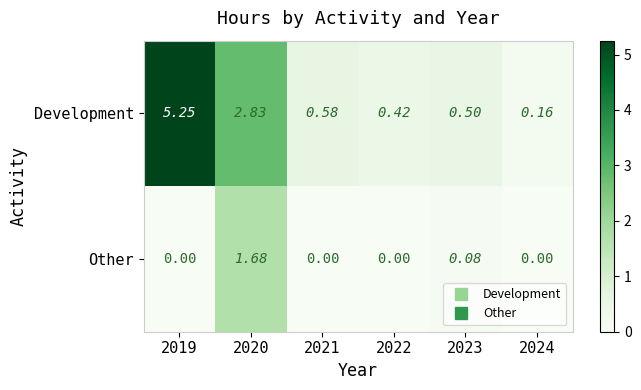

Count the number of data series in this chart.

2